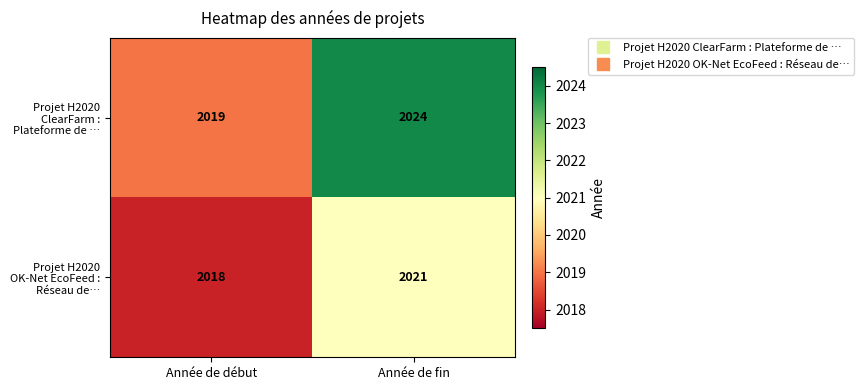

Rank the categories by Projet H2020 ClearFarm : Plateforme de … value from lowest to highest.

Année de début, Année de fin